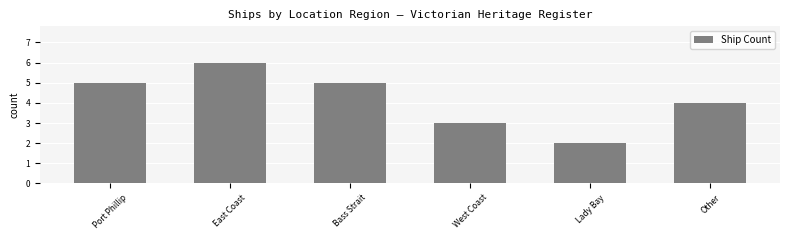

The chart shows a value of 3 at Port Phillip. True or false?

False